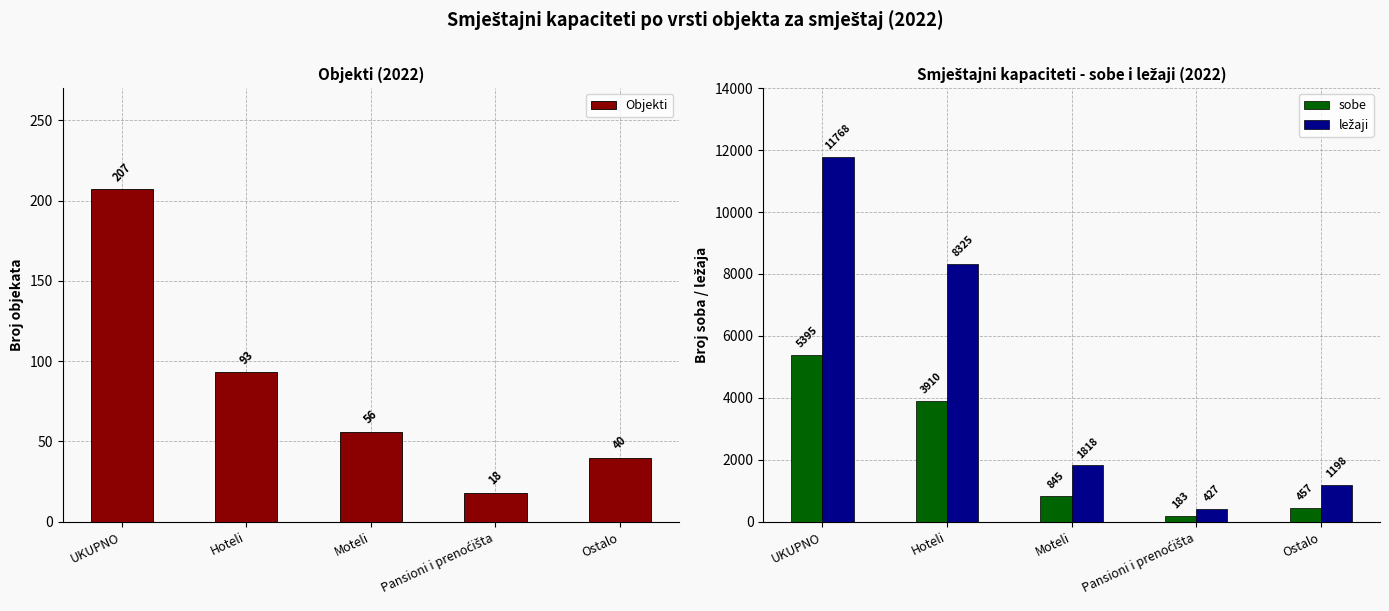

The value of Objekti at UKUPNO is 207. True or false?

True